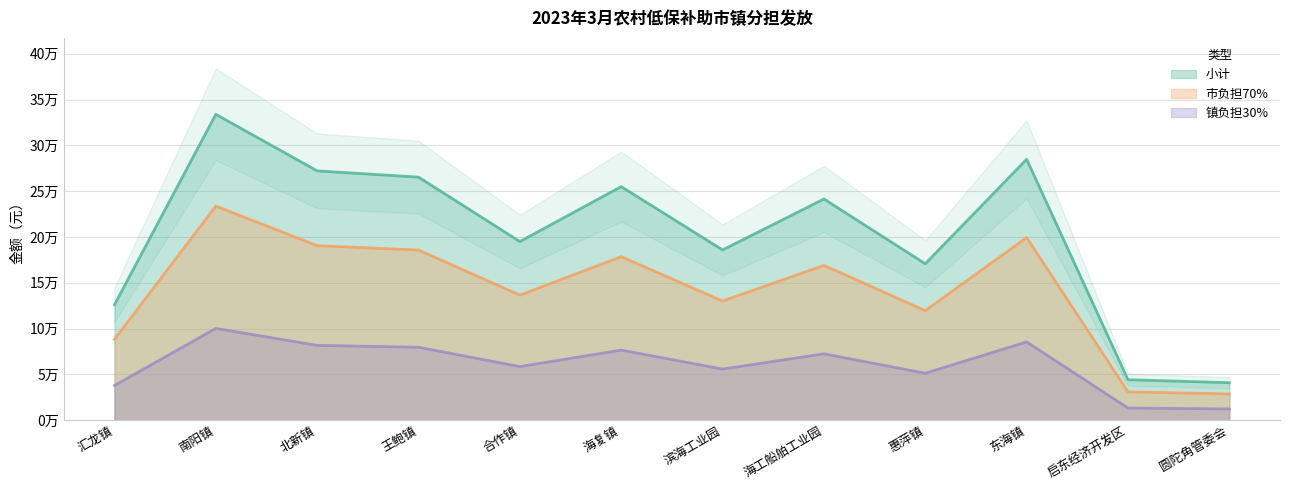

True or false: 小计 and 镇负担30% intersect in this chart.

False